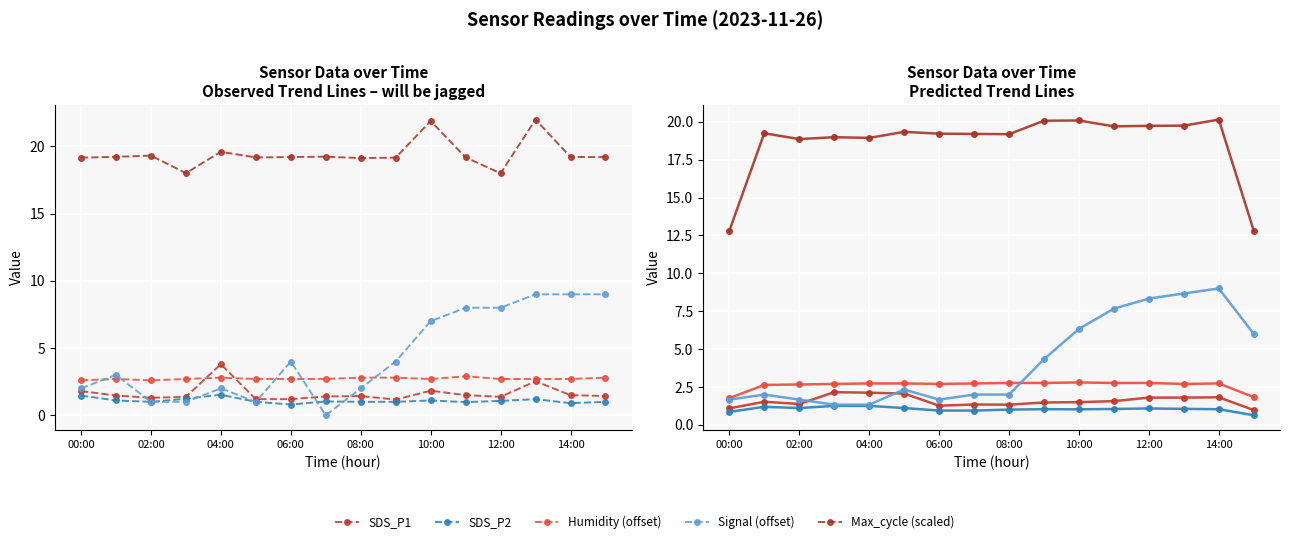

What is the sum of the SDS_P2 values at 04:00 and 12:00?

2.6